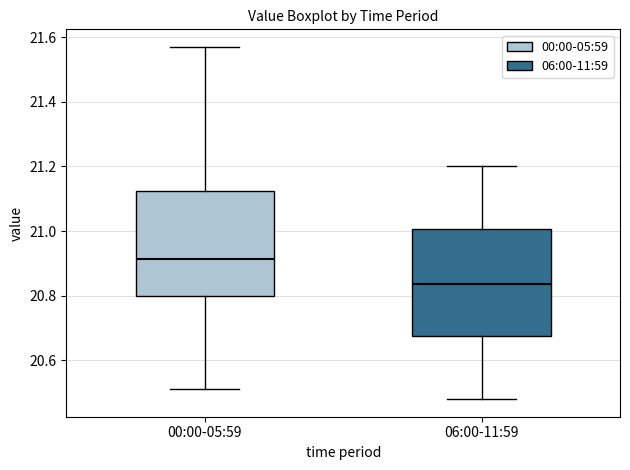

Reading left to right, transcribe this box plot: for each box, give where its median line is, the range the box spans, and where its two whiskers end, as read against the y-axis. The values are not printed on the chart, so give them approximately, as read against the axis.

00:00-05:59: median 20.92, box 20.80 to 21.12, whiskers 20.52 to 21.58
06:00-11:59: median 20.84, box 20.68 to 21.00, whiskers 20.48 to 21.20